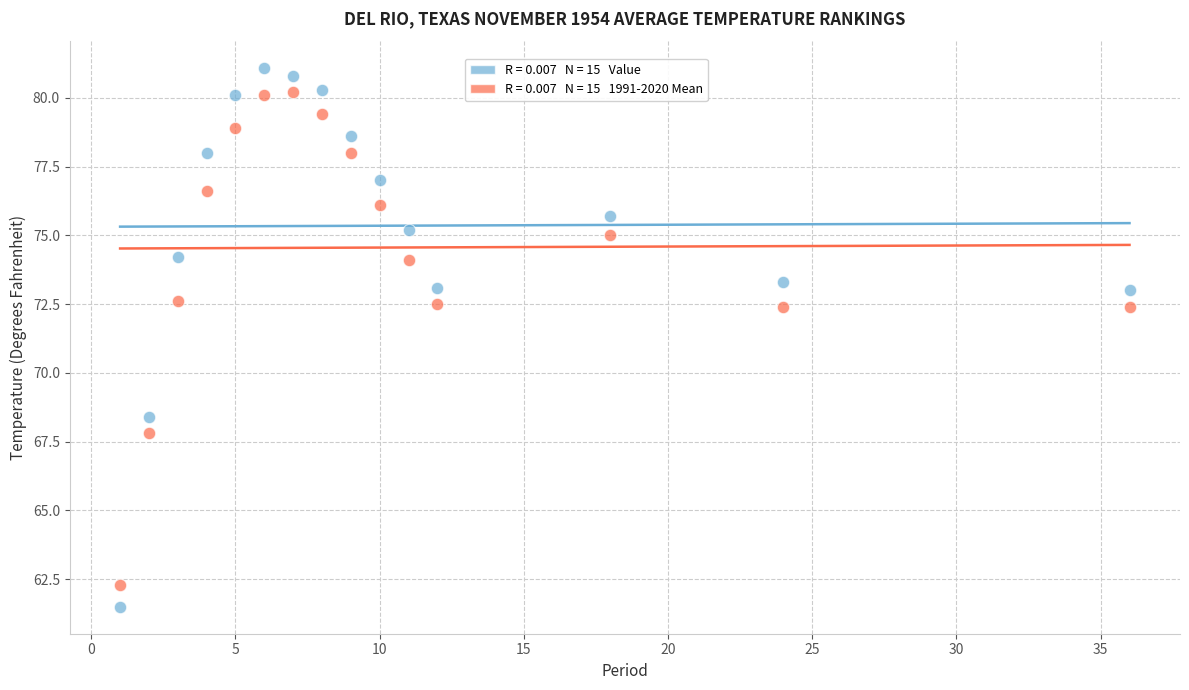

Across all data points, what is the range of X values (max minus min)?

35.0